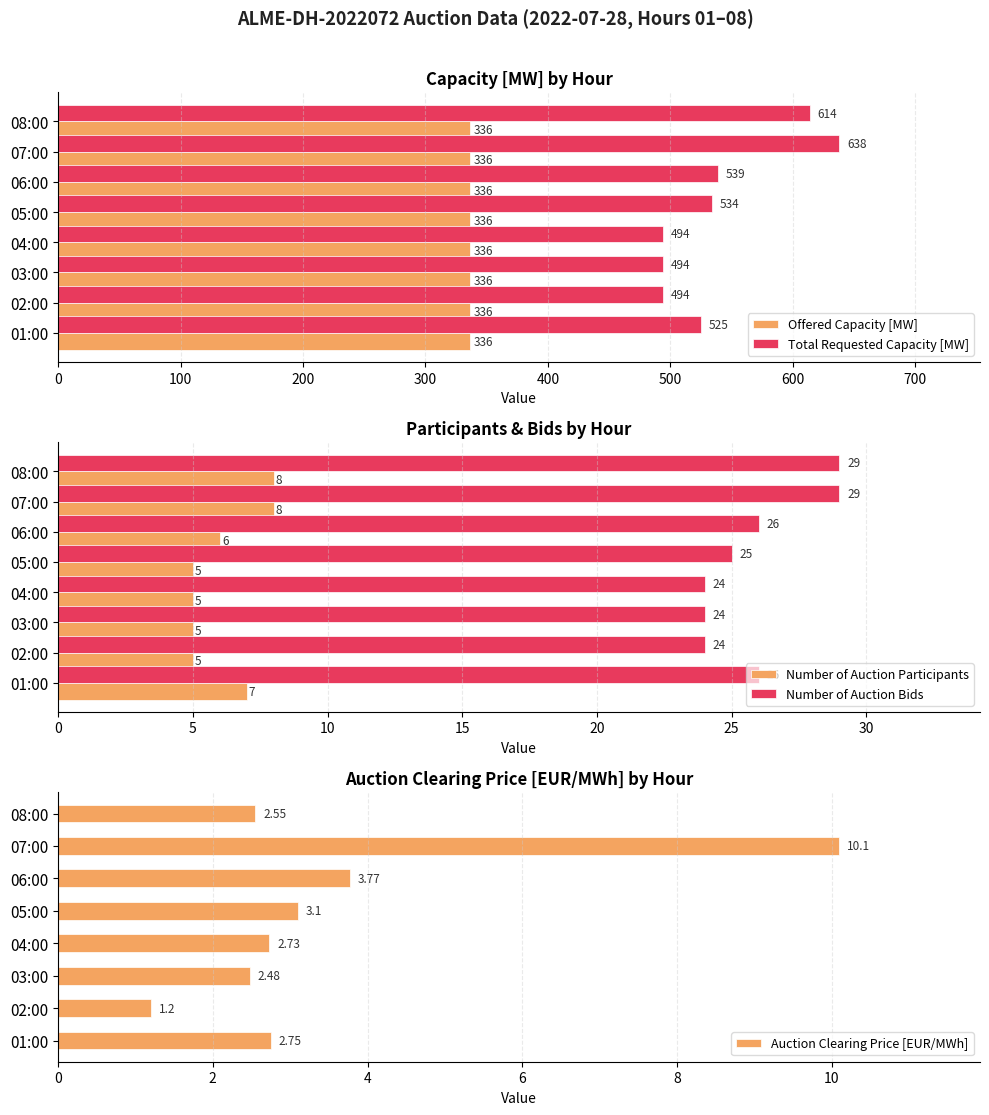

What is the greatest value displayed?

638.0